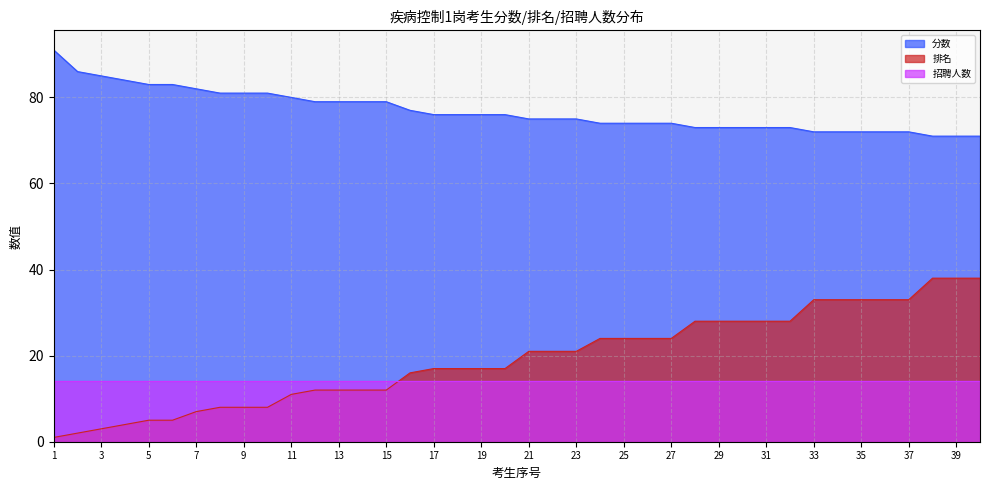

True or false: 排名 has a value of 13 at 32.

False